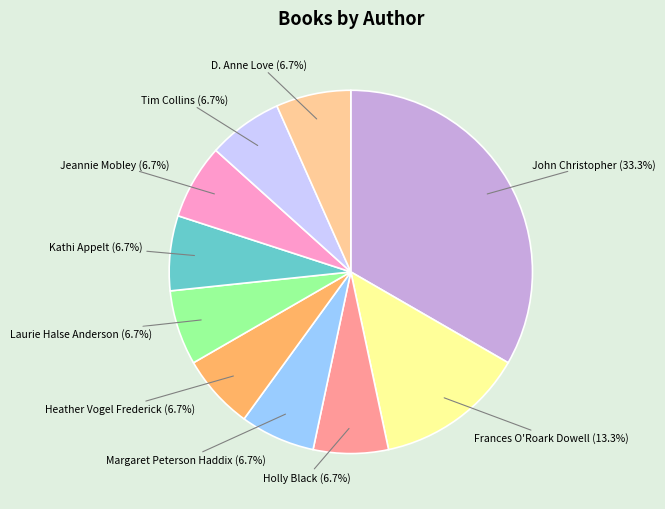

Does any single category account for the majority?

No